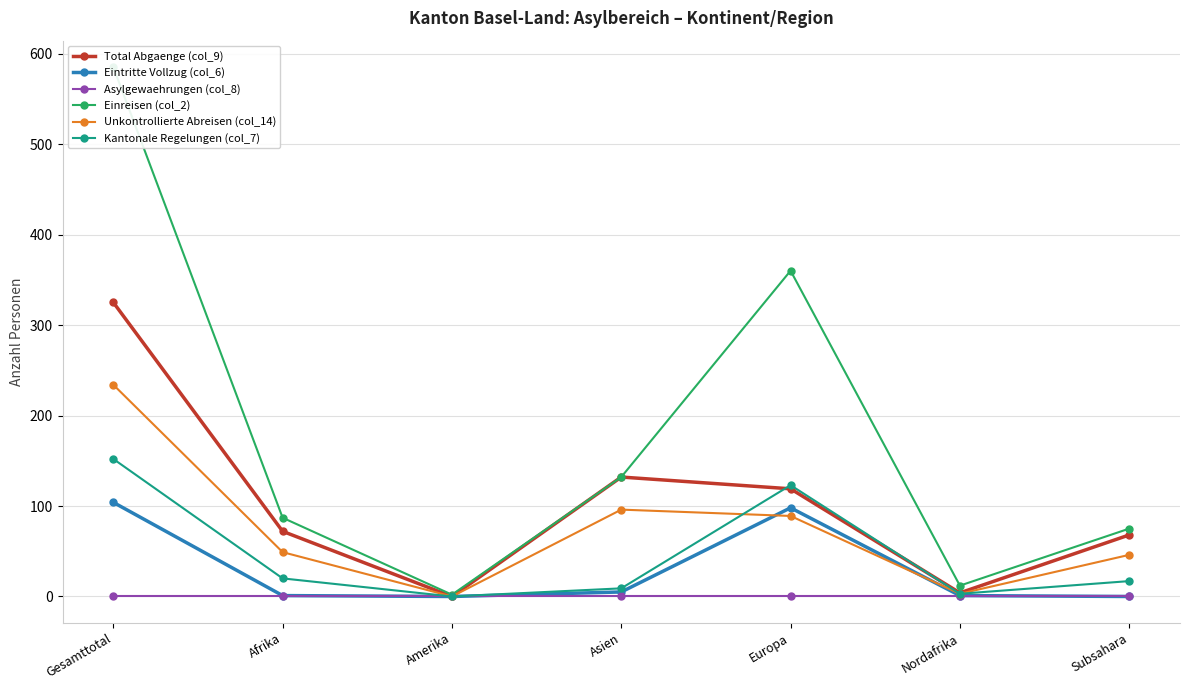

How many series are shown in this chart?

6